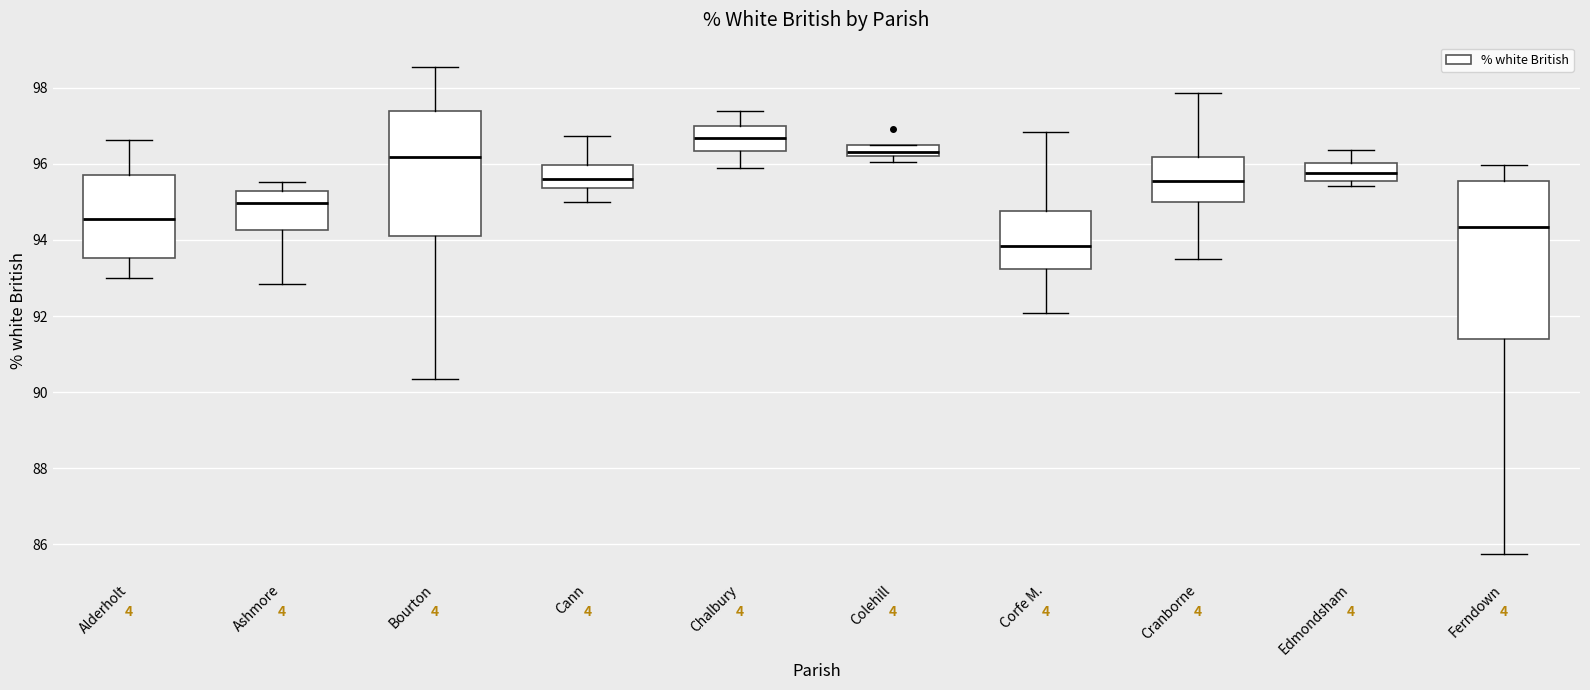

Where does the lower whisker of the box for Corfe M. end on the y-axis? The values are not printed on the chart, so give them approximately, as read against the axis.

92.0